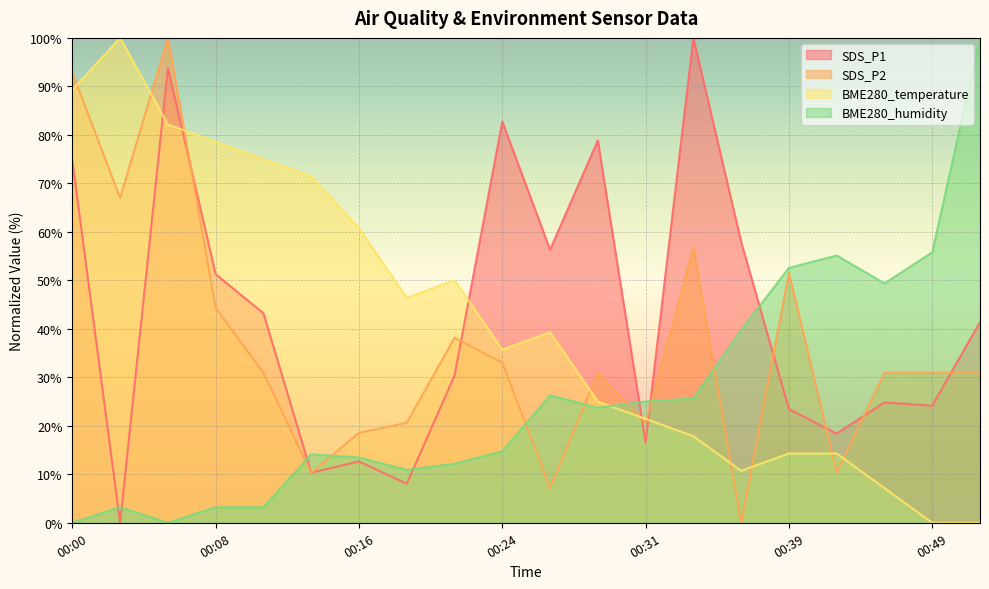

Count the number of categories in the chart.

20